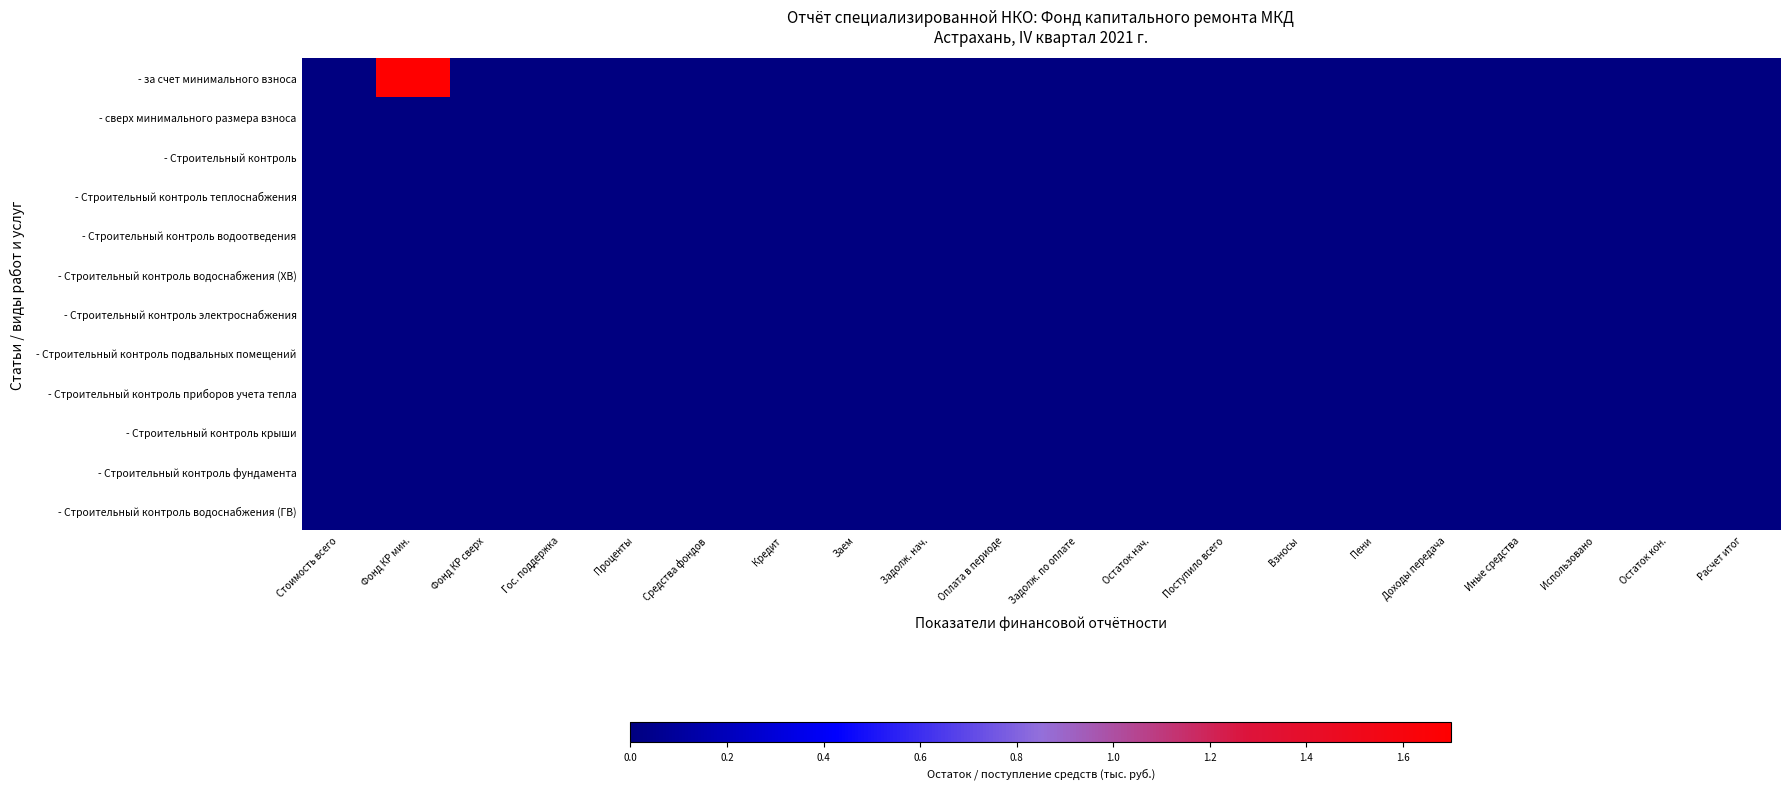

Reading left to right, list all the values displayed in this chart.

- за счет минимального взноса: Стоимость всего=0.0	Фонд КР мин.=1.7	Фонд КР сверх=0.0	Гос. поддержка=0.0	Проценты=0.0	Средства фондов=0.0	Кредит=0.0	Заем=0.0	Задолж. нач.=0.0	Оплата в периоде=0.0	Задолж. по оплате=0.0	Остаток нач.=0.0	Поступило всего=0.0	Взносы=0.0	Пени=0.0	Доходы передача=0.0	Иные средства=0.0	Использовано=0.0	Остаток кон.=0.0	Расчет итог=0.0
- сверх минимального размера взноса: Стоимость всего=0.0	Фонд КР мин.=0.0	Фонд КР сверх=0.0	Гос. поддержка=0.0	Проценты=0.0	Средства фондов=0.0	Кредит=0.0	Заем=0.0	Задолж. нач.=0.0	Оплата в периоде=0.0	Задолж. по оплате=0.0	Остаток нач.=0.0	Поступило всего=0.0	Взносы=0.0	Пени=0.0	Доходы передача=0.0	Иные средства=0.0	Использовано=0.0	Остаток кон.=0.0	Расчет итог=0.0
- Строительный контроль: Стоимость всего=0.0	Фонд КР мин.=0.0	Фонд КР сверх=0.0	Гос. поддержка=0.0	Проценты=0.0	Средства фондов=0.0	Кредит=0.0	Заем=0.0	Задолж. нач.=0.0	Оплата в периоде=0.0	Задолж. по оплате=0.0	Остаток нач.=0.0	Поступило всего=0.0	Взносы=0.0	Пени=0.0	Доходы передача=0.0	Иные средства=0.0	Использовано=0.0	Остаток кон.=0.0	Расчет итог=0.0
- Строительный контроль теплоснабжения: Стоимость всего=0.0	Фонд КР мин.=0.0	Фонд КР сверх=0.0	Гос. поддержка=0.0	Проценты=0.0	Средства фондов=0.0	Кредит=0.0	Заем=0.0	Задолж. нач.=0.0	Оплата в периоде=0.0	Задолж. по оплате=0.0	Остаток нач.=0.0	Поступило всего=0.0	Взносы=0.0	Пени=0.0	Доходы передача=0.0	Иные средства=0.0	Использовано=0.0	Остаток кон.=0.0	Расчет итог=0.0
- Строительный контроль водоотведения: Стоимость всего=0.0	Фонд КР мин.=0.0	Фонд КР сверх=0.0	Гос. поддержка=0.0	Проценты=0.0	Средства фондов=0.0	Кредит=0.0	Заем=0.0	Задолж. нач.=0.0	Оплата в периоде=0.0	Задолж. по оплате=0.0	Остаток нач.=0.0	Поступило всего=0.0	Взносы=0.0	Пени=0.0	Доходы передача=0.0	Иные средства=0.0	Использовано=0.0	Остаток кон.=0.0	Расчет итог=0.0
- Строительный контроль водоснабжения (ХВ): Стоимость всего=0.0	Фонд КР мин.=0.0	Фонд КР сверх=0.0	Гос. поддержка=0.0	Проценты=0.0	Средства фондов=0.0	Кредит=0.0	Заем=0.0	Задолж. нач.=0.0	Оплата в периоде=0.0	Задолж. по оплате=0.0	Остаток нач.=0.0	Поступило всего=0.0	Взносы=0.0	Пени=0.0	Доходы передача=0.0	Иные средства=0.0	Использовано=0.0	Остаток кон.=0.0	Расчет итог=0.0
- Строительный контроль электроснабжения: Стоимость всего=0.0	Фонд КР мин.=0.0	Фонд КР сверх=0.0	Гос. поддержка=0.0	Проценты=0.0	Средства фондов=0.0	Кредит=0.0	Заем=0.0	Задолж. нач.=0.0	Оплата в периоде=0.0	Задолж. по оплате=0.0	Остаток нач.=0.0	Поступило всего=0.0	Взносы=0.0	Пени=0.0	Доходы передача=0.0	Иные средства=0.0	Использовано=0.0	Остаток кон.=0.0	Расчет итог=0.0
- Строительный контроль подвальных помещений: Стоимость всего=0.0	Фонд КР мин.=0.0	Фонд КР сверх=0.0	Гос. поддержка=0.0	Проценты=0.0	Средства фондов=0.0	Кредит=0.0	Заем=0.0	Задолж. нач.=0.0	Оплата в периоде=0.0	Задолж. по оплате=0.0	Остаток нач.=0.0	Поступило всего=0.0	Взносы=0.0	Пени=0.0	Доходы передача=0.0	Иные средства=0.0	Использовано=0.0	Остаток кон.=0.0	Расчет итог=0.0
- Строительный контроль приборов учета тепла: Стоимость всего=0.0	Фонд КР мин.=0.0	Фонд КР сверх=0.0	Гос. поддержка=0.0	Проценты=0.0	Средства фондов=0.0	Кредит=0.0	Заем=0.0	Задолж. нач.=0.0	Оплата в периоде=0.0	Задолж. по оплате=0.0	Остаток нач.=0.0	Поступило всего=0.0	Взносы=0.0	Пени=0.0	Доходы передача=0.0	Иные средства=0.0	Использовано=0.0	Остаток кон.=0.0	Расчет итог=0.0
- Строительный контроль крыши: Стоимость всего=0.0	Фонд КР мин.=0.0	Фонд КР сверх=0.0	Гос. поддержка=0.0	Проценты=0.0	Средства фондов=0.0	Кредит=0.0	Заем=0.0	Задолж. нач.=0.0	Оплата в периоде=0.0	Задолж. по оплате=0.0	Остаток нач.=0.0	Поступило всего=0.0	Взносы=0.0	Пени=0.0	Доходы передача=0.0	Иные средства=0.0	Использовано=0.0	Остаток кон.=0.0	Расчет итог=0.0
- Строительный контроль фундамента: Стоимость всего=0.0	Фонд КР мин.=0.0	Фонд КР сверх=0.0	Гос. поддержка=0.0	Проценты=0.0	Средства фондов=0.0	Кредит=0.0	Заем=0.0	Задолж. нач.=0.0	Оплата в периоде=0.0	Задолж. по оплате=0.0	Остаток нач.=0.0	Поступило всего=0.0	Взносы=0.0	Пени=0.0	Доходы передача=0.0	Иные средства=0.0	Использовано=0.0	Остаток кон.=0.0	Расчет итог=0.0
- Строительный контроль водоснабжения (ГВ): Стоимость всего=0.0	Фонд КР мин.=0.0	Фонд КР сверх=0.0	Гос. поддержка=0.0	Проценты=0.0	Средства фондов=0.0	Кредит=0.0	Заем=0.0	Задолж. нач.=0.0	Оплата в периоде=0.0	Задолж. по оплате=0.0	Остаток нач.=0.0	Поступило всего=0.0	Взносы=0.0	Пени=0.0	Доходы передача=0.0	Иные средства=0.0	Использовано=0.0	Остаток кон.=0.0	Расчет итог=0.0